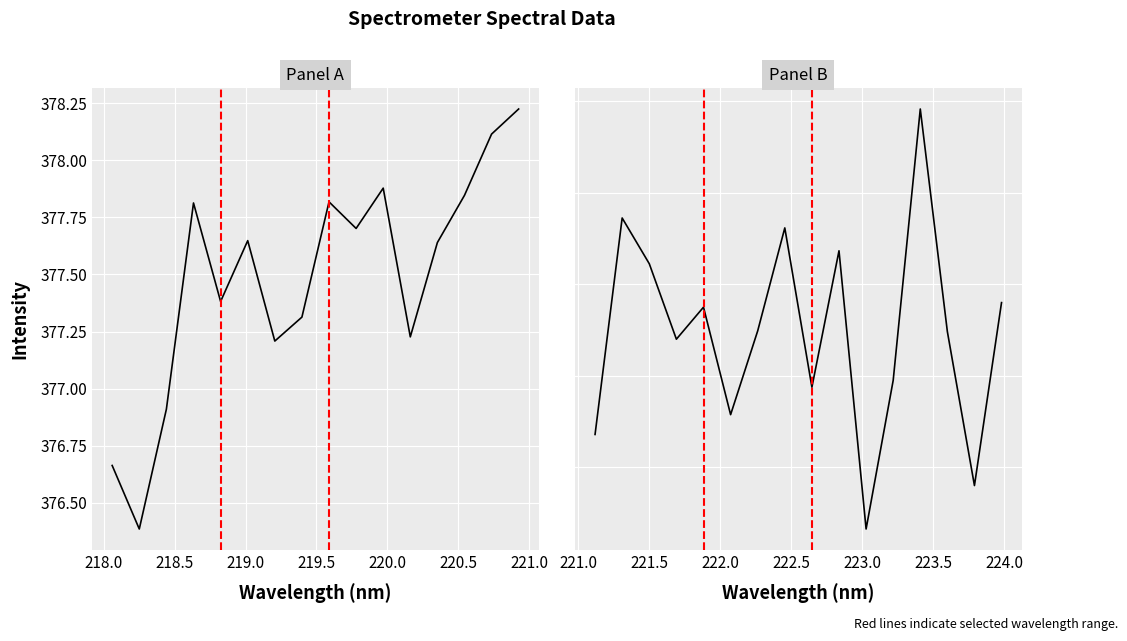

Rank the series by their average value, from lowest to highest.

Panel A, Panel B